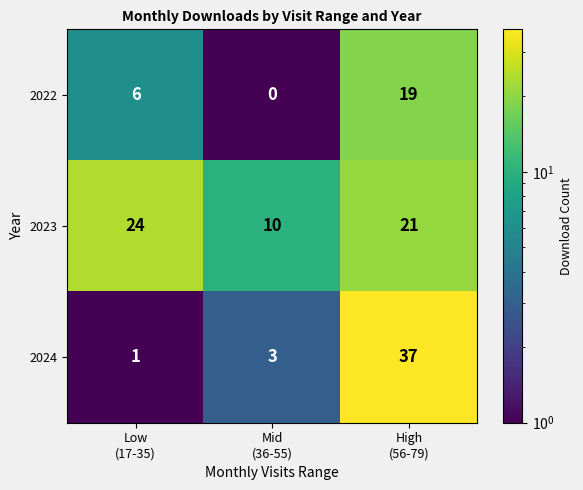

What is the total value across all series at Low
(17-35)?

31